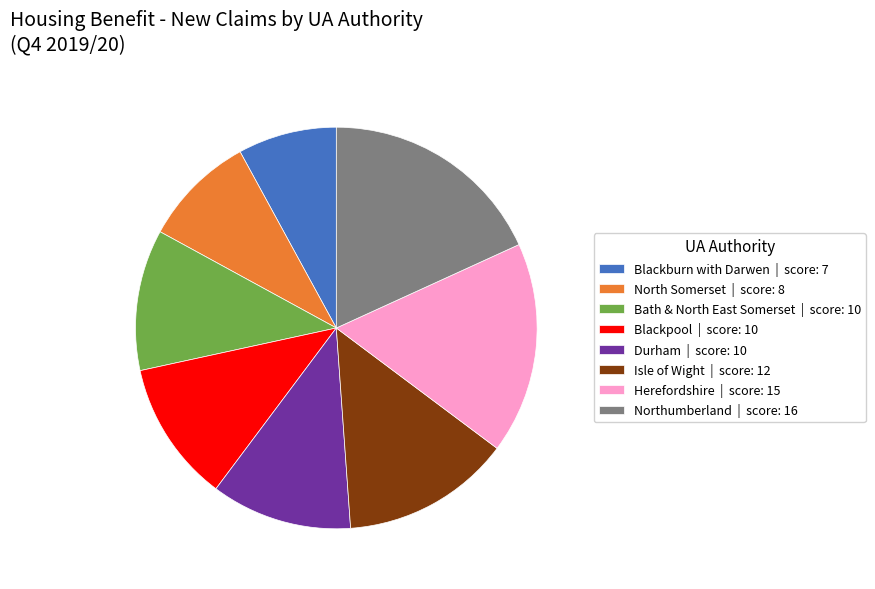

Which has a higher value, Blackburn with Darwen | score: 7 or North Somerset | score: 8?

North Somerset | score: 8